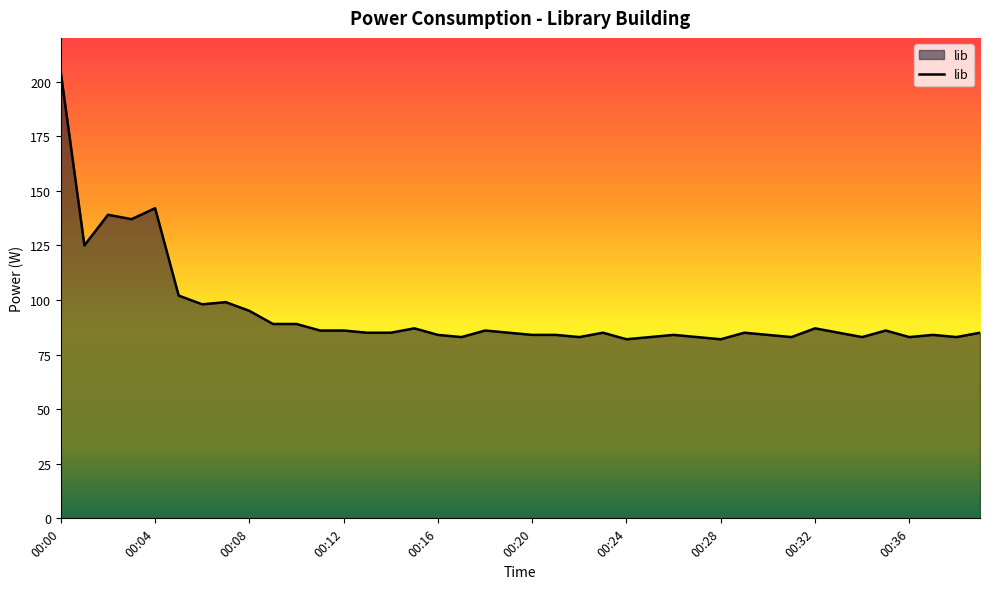

What is the smallest value displayed?

82